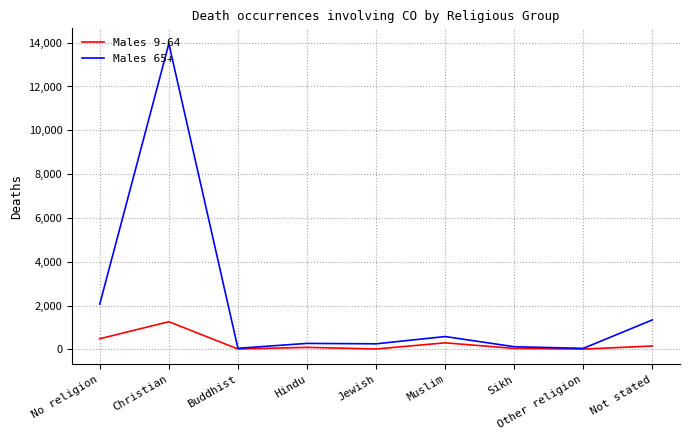

How many lines are shown in the chart?

2